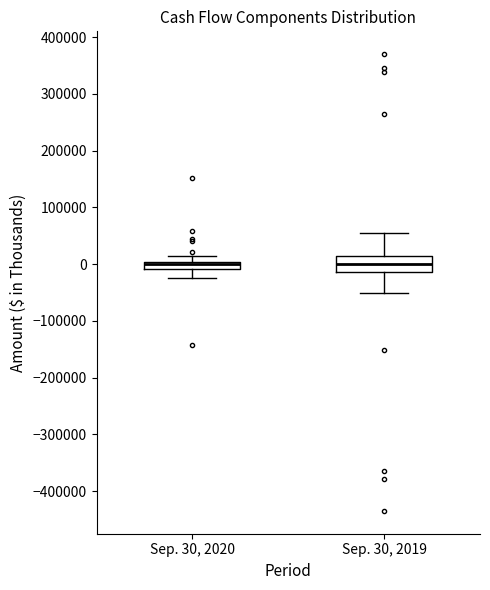

Comparing the boxes themselves (not the whiskers), which one is the tallest?

Sep. 30, 2019